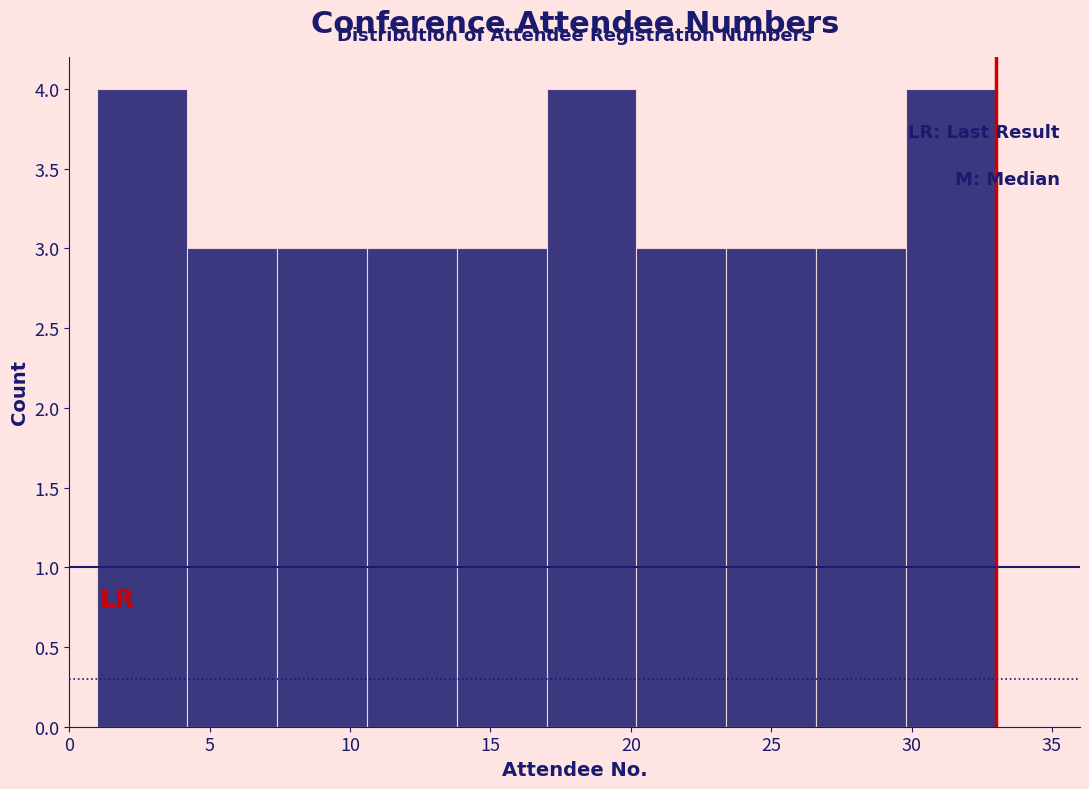

Reading left to right, transcribe this chart: for each bar, give the range it covers on the x-axis and its height. Neither the bar edges nor the heights are printed on the chart, so give them approximately, as read against the axes.

1.0 to 4.2: 4
4.2 to 7.4: 3
7.4 to 10.6: 3
10.6 to 13.8: 3
13.8 to 17.0: 3
17.0 to 20.2: 4
20.2 to 23.4: 3
23.4 to 26.6: 3
26.6 to 29.8: 3
29.8 to 33.0: 4